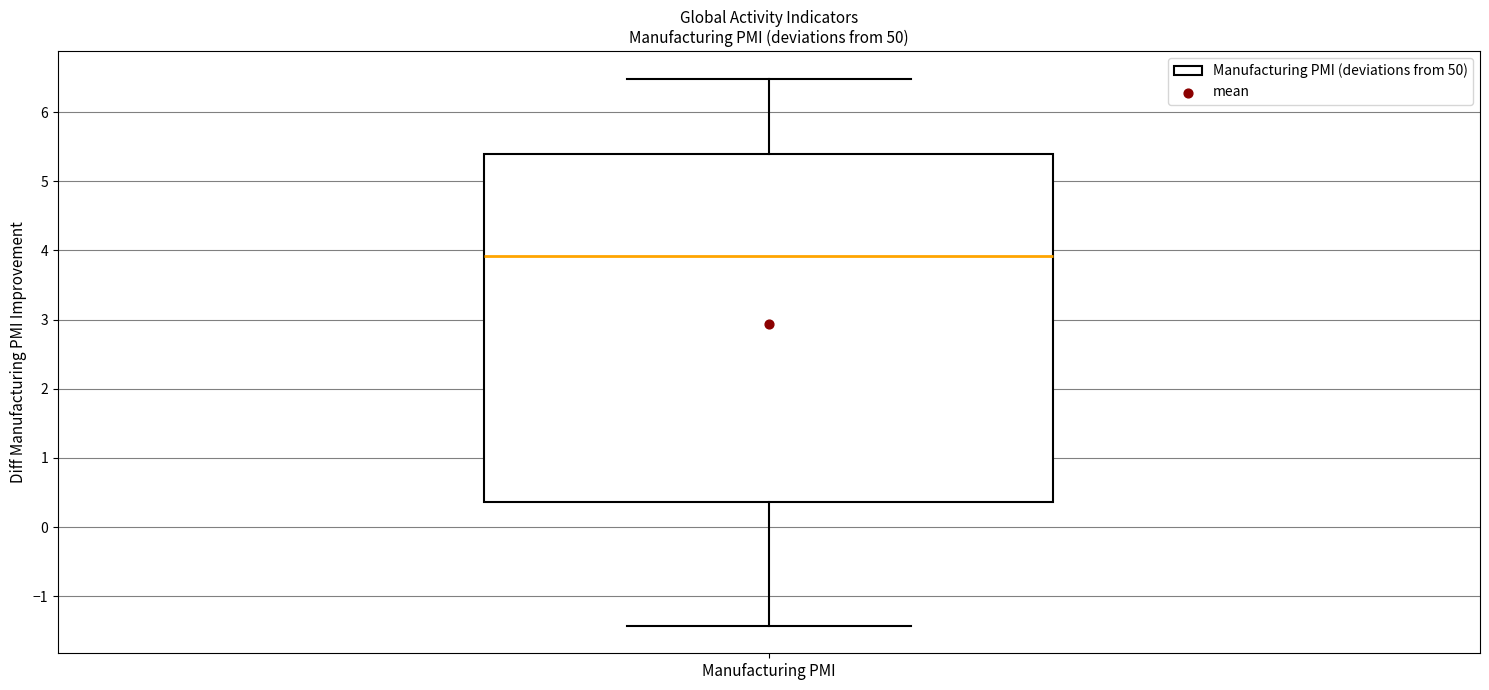

Transcribe this box plot: give where the median line is, the range the box spans, and where the two whiskers end, as read against the y-axis. The values are not printed on the chart, so give them approximately, as read against the axis.

median 3.9, box 0.4 to 5.4, whiskers -1.4 to 6.5